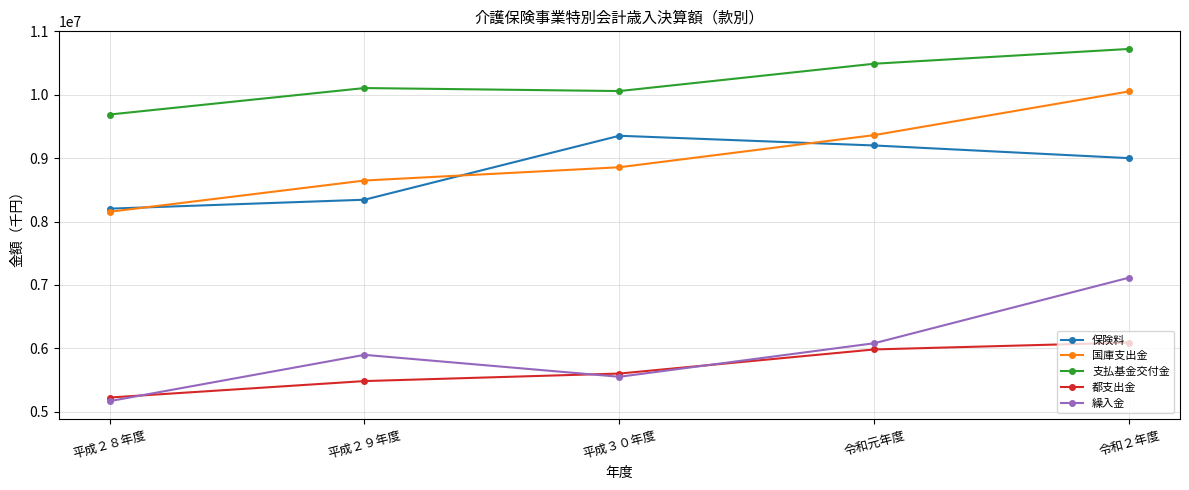

Reading left to right, extract all data points from this chart.

保険料: 平成２８年度=8203108	平成２９年度=8344061	平成３０年度=9353650	令和元年度=9200350	令和２年度=9000431
国庫支出金: 平成２８年度=8153863	平成２９年度=8647153	平成３０年度=8856667	令和元年度=9363852	令和２年度=10053536
支払基金交付金: 平成２８年度=9688792	平成２９年度=10106602	平成３０年度=10059128	令和元年度=10490344	令和２年度=10723779
都支出金: 平成２８年度=5222429	平成２９年度=5481985	平成３０年度=5600693	令和元年度=5981258	令和２年度=6089679
繰入金: 平成２８年度=5165278	平成２９年度=5896098	平成３０年度=5549863	令和元年度=6078927	令和２年度=7113924